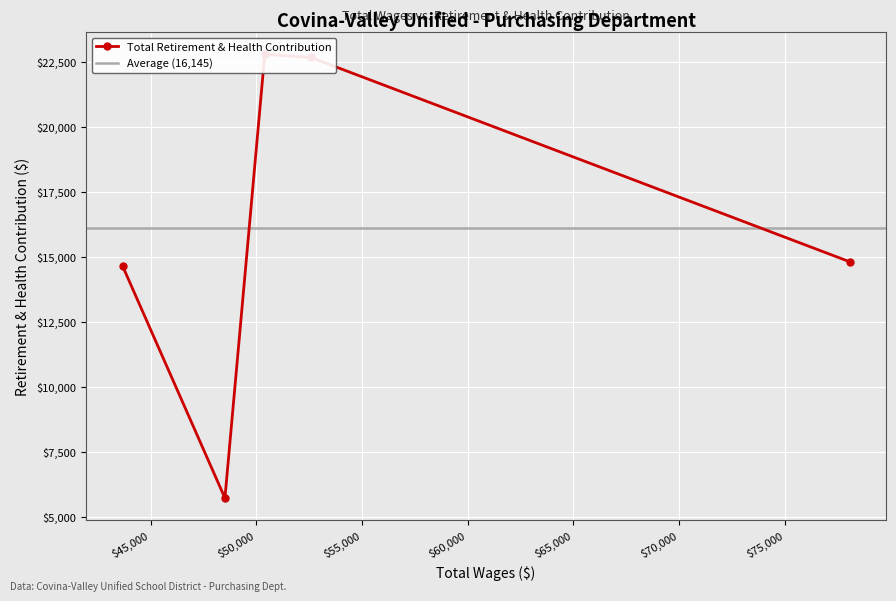

Which label corresponds to the largest value in the chart?

50406.0